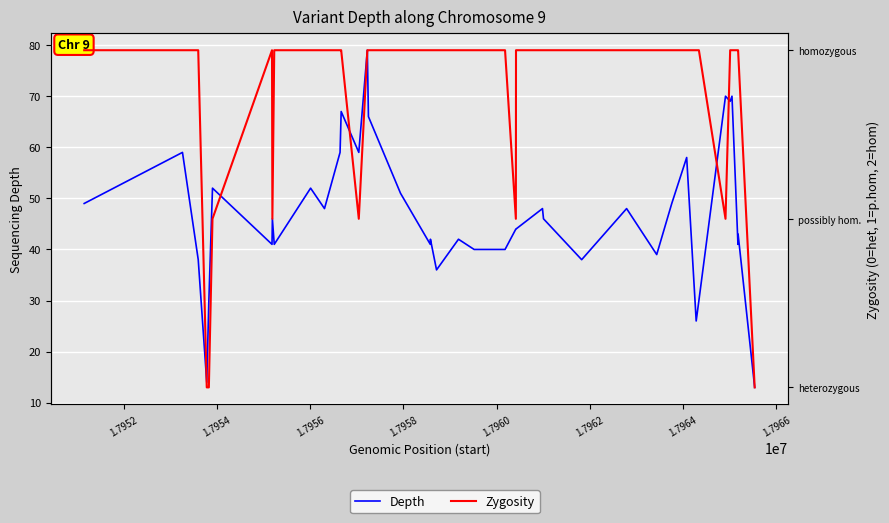

True or false: Zygosity and Depth cross at least once.

False